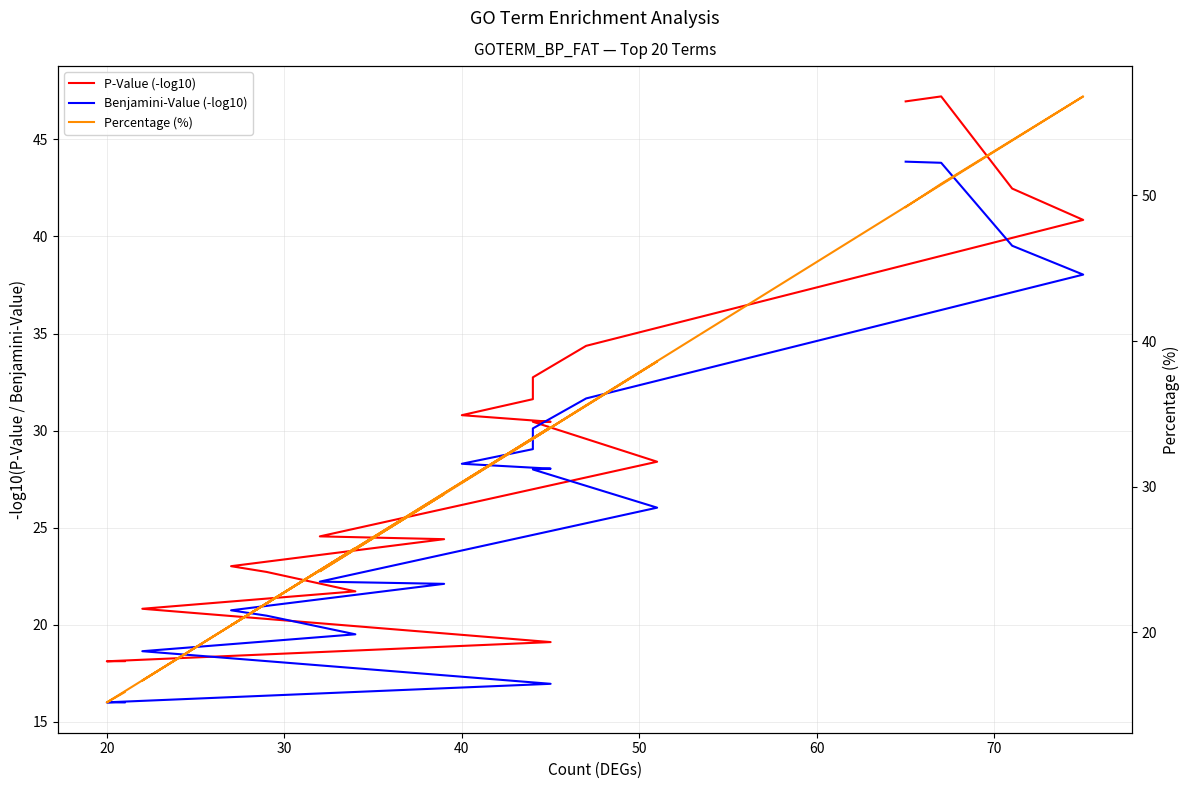

What is the average value of the Benjamini-Value (-log10) series?

27.0